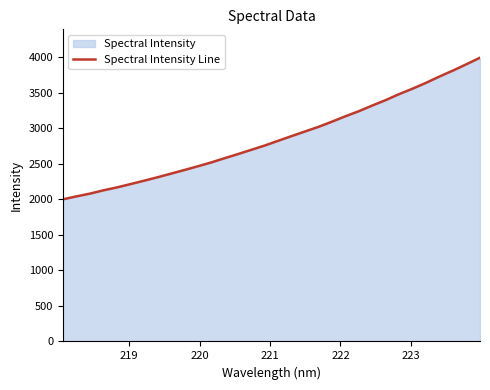

What is the difference between the maximum and minimum values?

1991.4